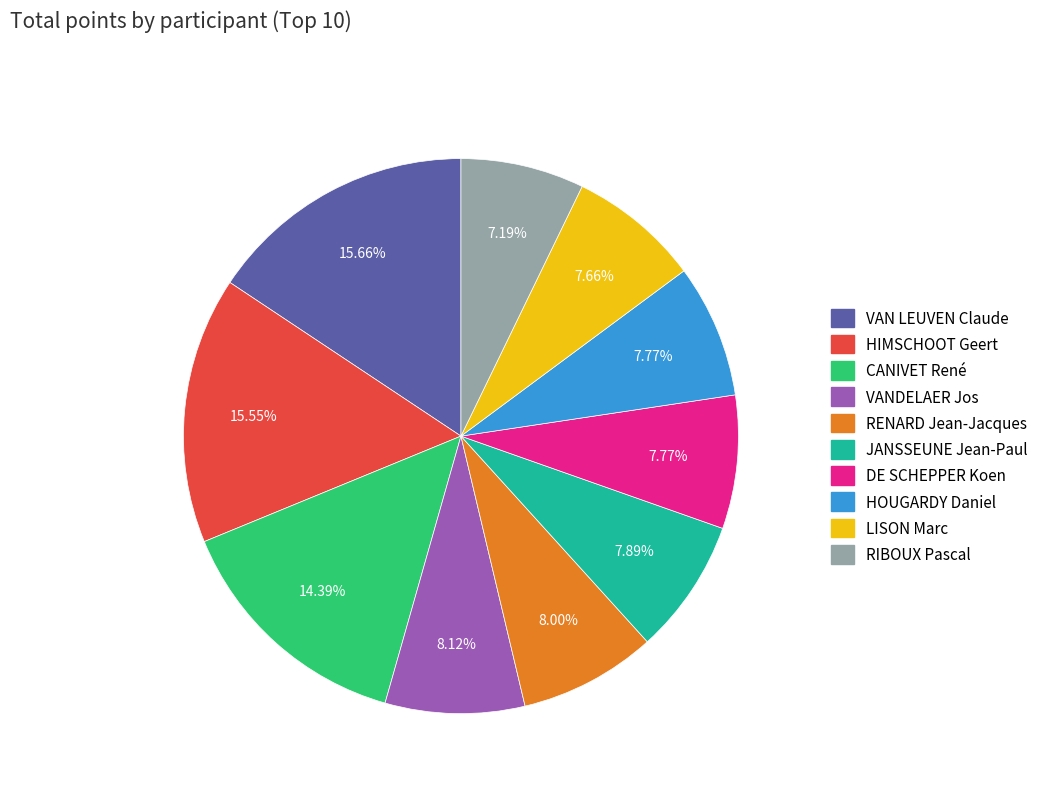

To the nearest percent, what portion does VAN LEUVEN Claude represent?

16%